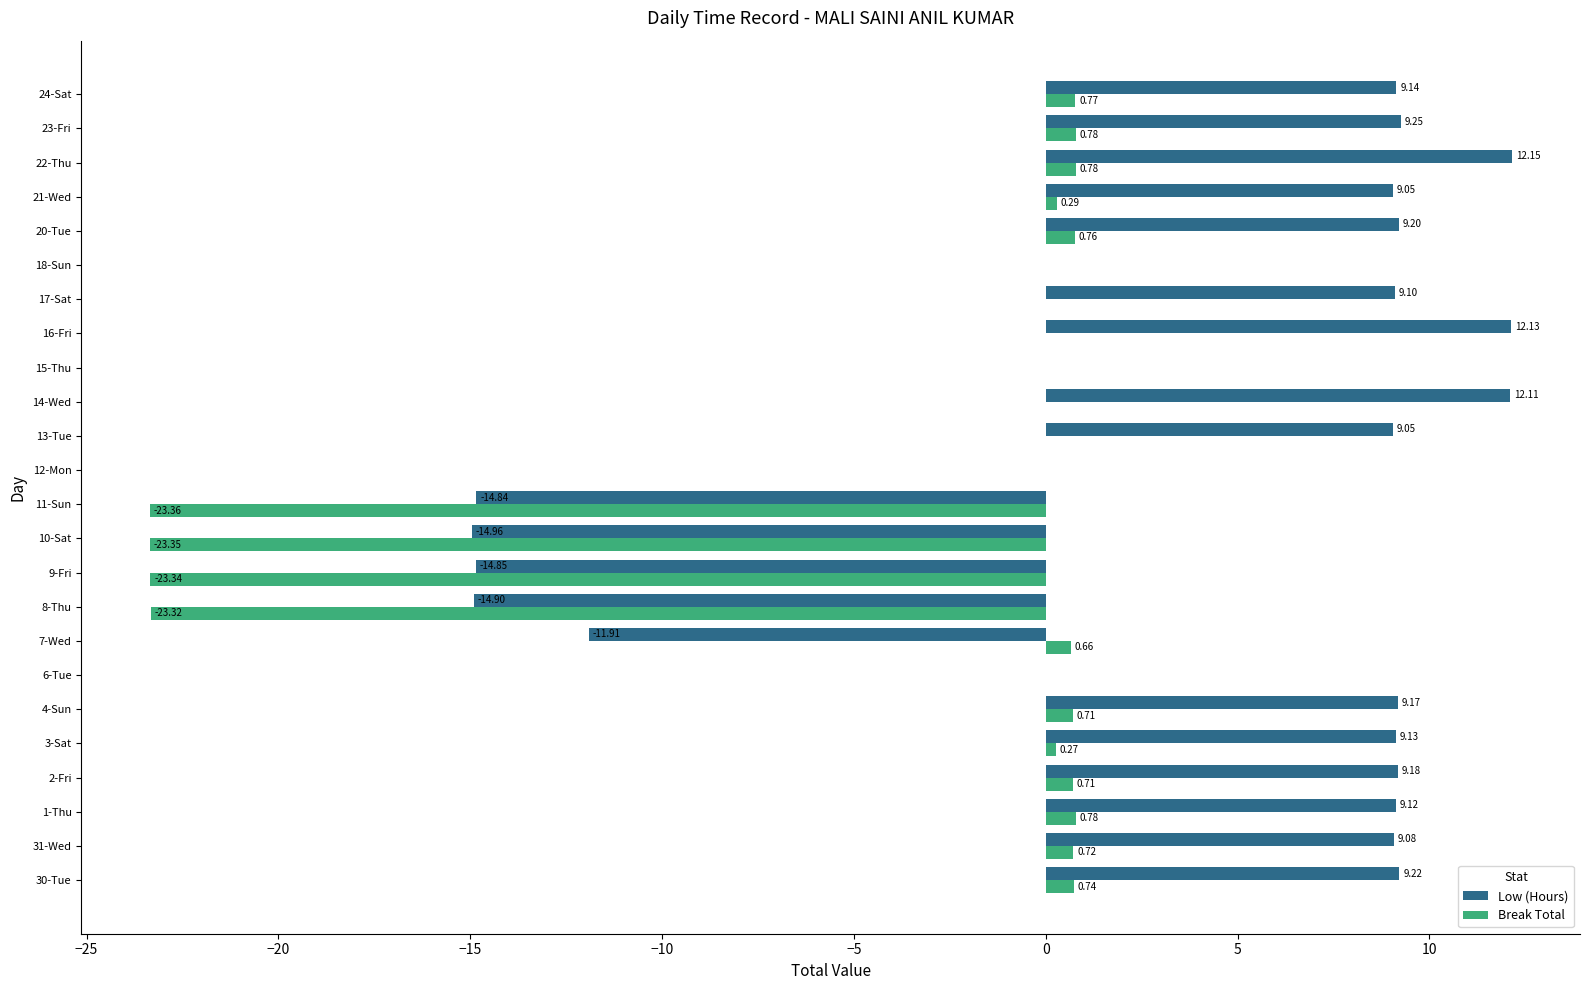

What is the sum of all Low (Hours) values?

74.6